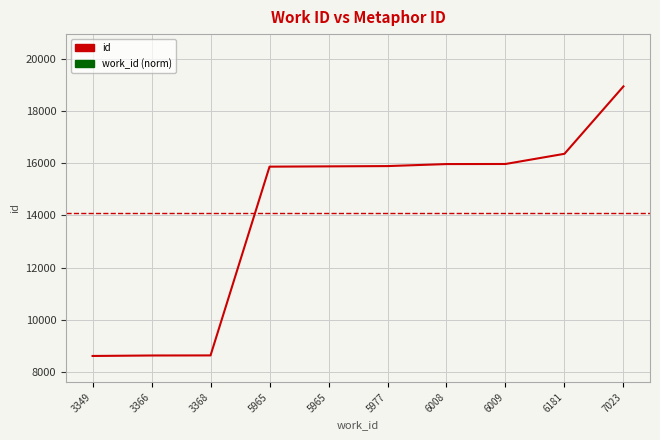

How many lines are shown in the chart?

1